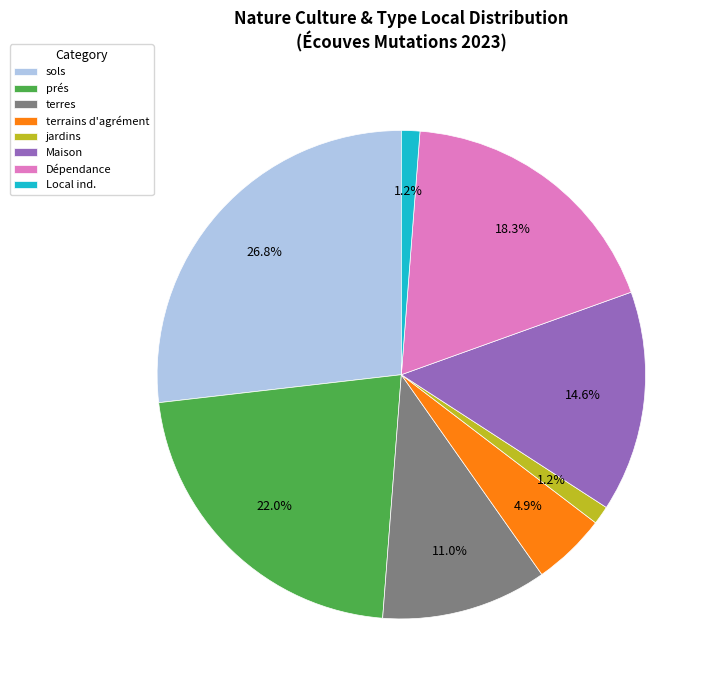

Which slice is the largest?

sols